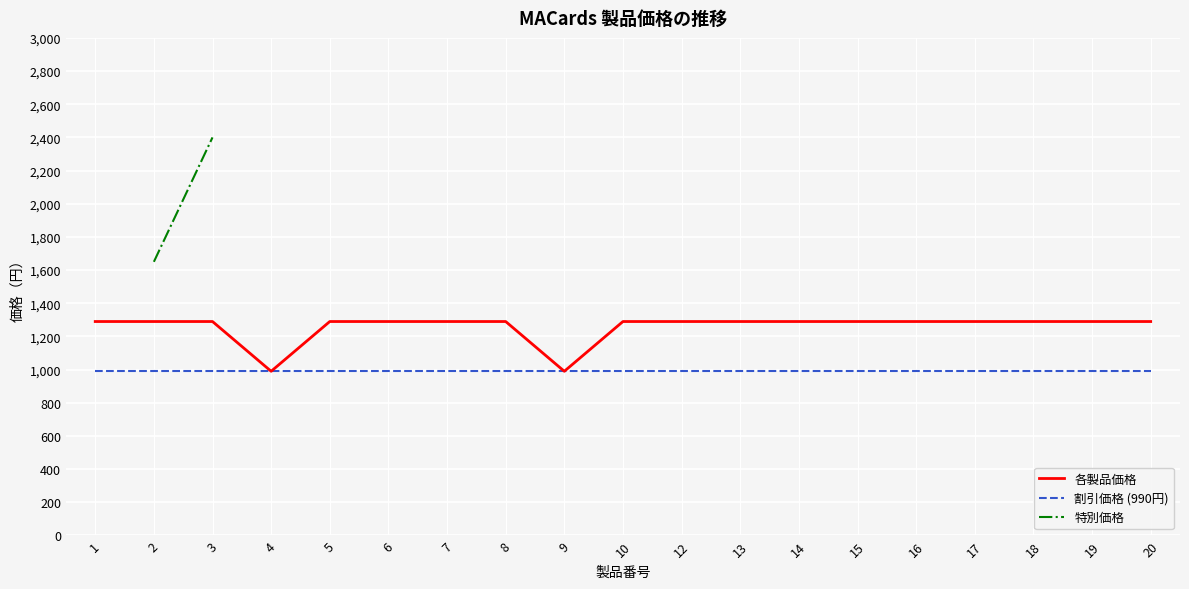

Between 17 and 20, which is larger?

17